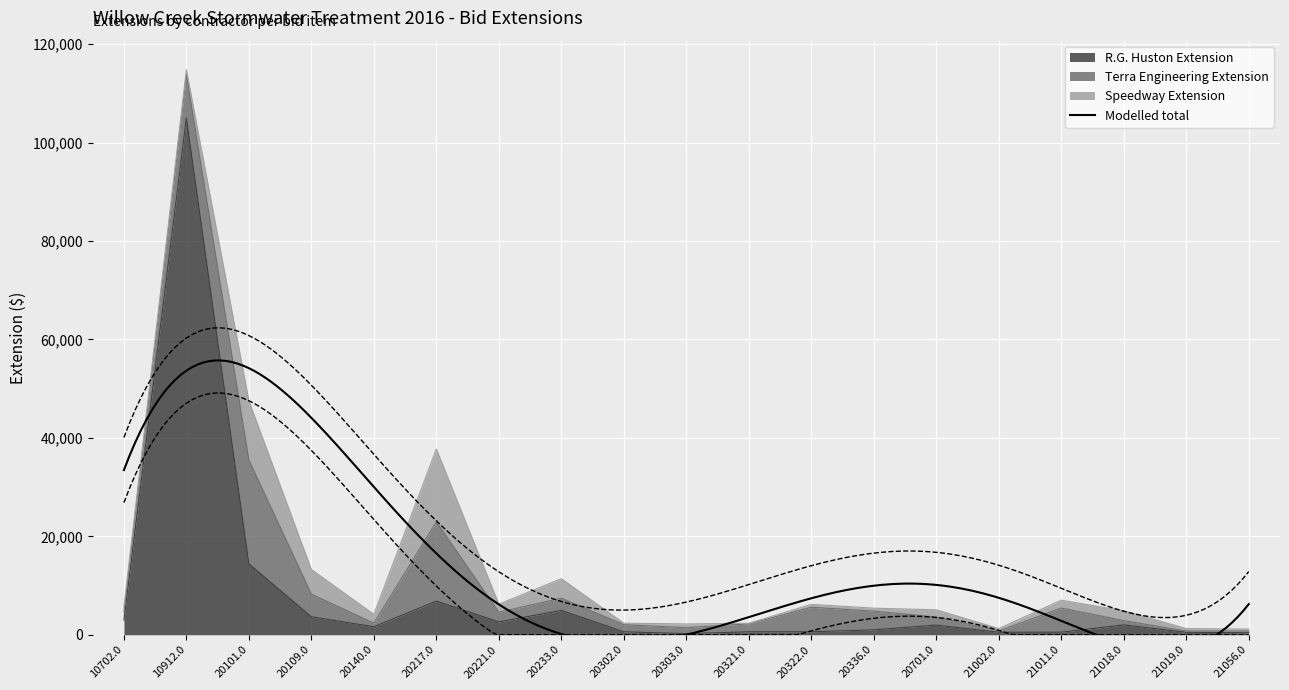

Reading left to right, extract all data points from this chart.

R.G. Huston Extension: 10702.0=3000.0	10912.0=105000.0	20101.0=14400.0	20109.0=3660.0	20140.0=1624.5	20217.0=6845.0	20221.0=2616.0	20233.0=4950.0	20302.0=600.0	20303.0=220.0	20321.0=600.0	20322.0=600.0	20336.0=1000.0	20701.0=1962.0	21002.0=500.0	21011.0=520.0	21018.0=2000.0	21019.0=500.0	21056.0=400.0
Terra Engineering Extension: 10702.0=1600.0	10912.0=8800.0	20101.0=21120.0	20109.0=4600.0	20140.0=722.0	20217.0=16095.0	20221.0=1962.0	20233.0=2475.0	20302.0=1440.0	20303.0=1210.0	20321.0=1620.0	20322.0=4980.0	20336.0=3800.0	20701.0=1635.0	21002.0=265.0	21011.0=4900.0	21018.0=875.0	21019.0=250.0	21056.0=352.0
Speedway Extension: 10702.0=1000.0	10912.0=1000.0	20101.0=12000.0	20109.0=5000.0	20140.0=1805.0	20217.0=14800.0	20221.0=1635.0	20233.0=3960.0	20302.0=300.0	20303.0=770.0	20321.0=100.0	20322.0=600.0	20336.0=600.0	20701.0=1471.5	21002.0=500.0	21011.0=1600.0	21018.0=2000.0	21019.0=500.0	21056.0=400.0